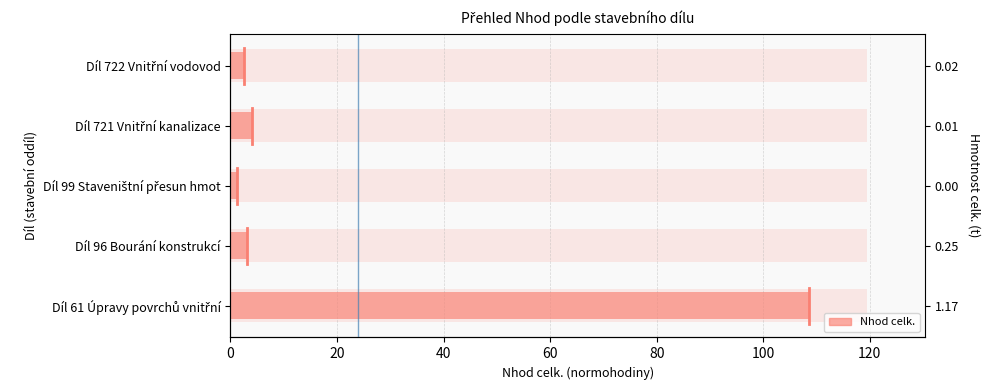

The value at 20 is 4.1. True or false?

False